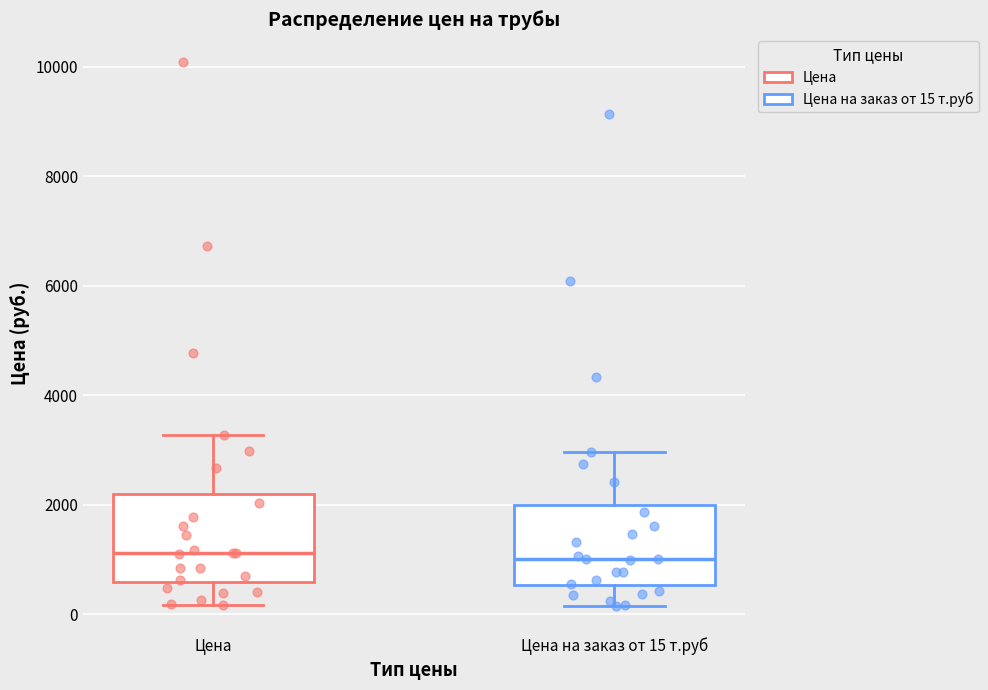

Reading left to right, read every box against the y-axis: the position of its median line, the range the box covers, and the ends of its whiskers. The values are not printed on the chart, so give them approximately, as read against the axis.

Цена: median 1200, box 600 to 2200, whiskers 200 to 3200
Цена на заказ от 15 т.руб: median 1000, box 600 to 2000, whiskers 200 to 3000